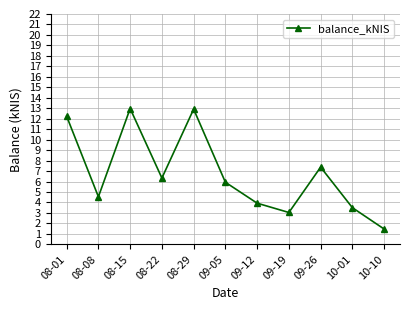

Read the value at 10-10.

1.5